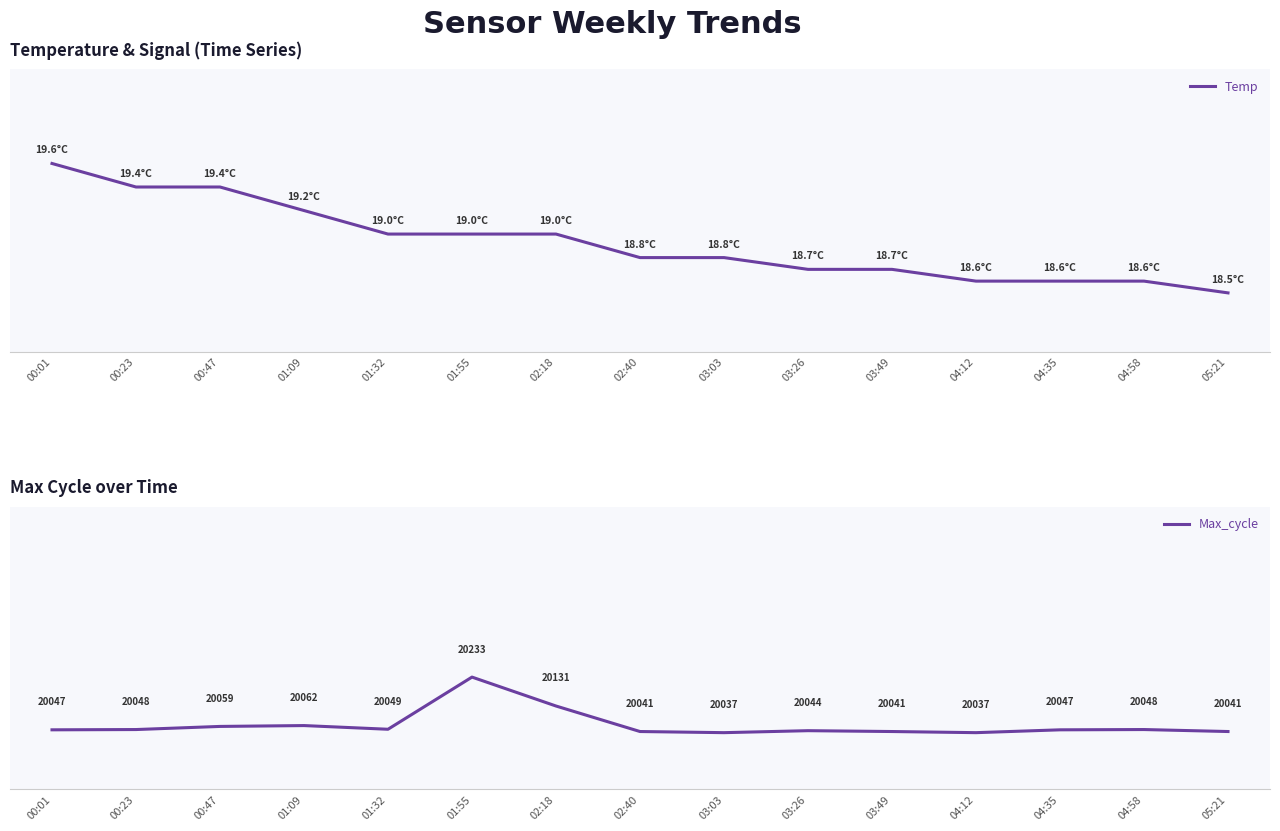

True or false: Max_cycle has a value of 9510.8 at 04:58.

False